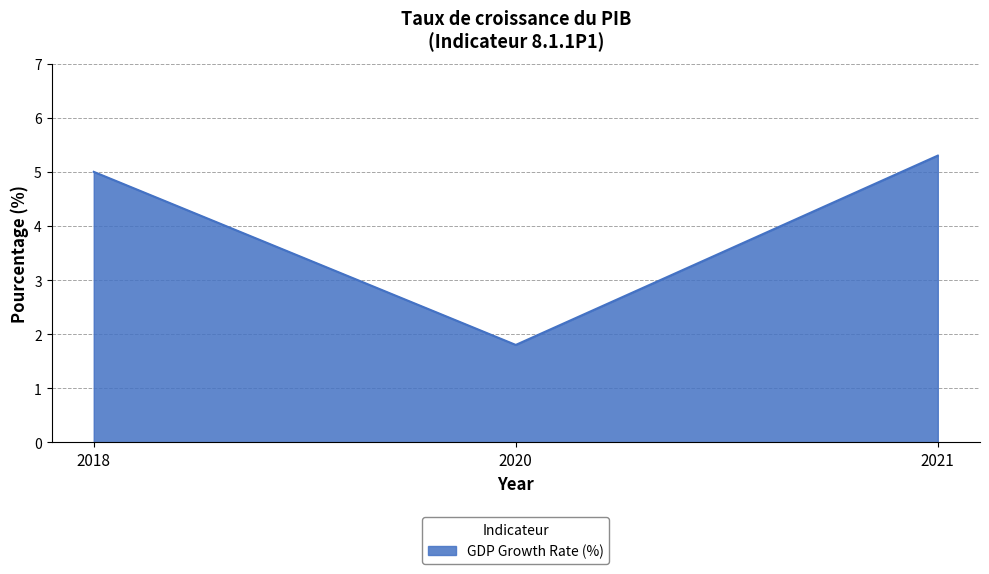

How many lines are shown in the chart?

1